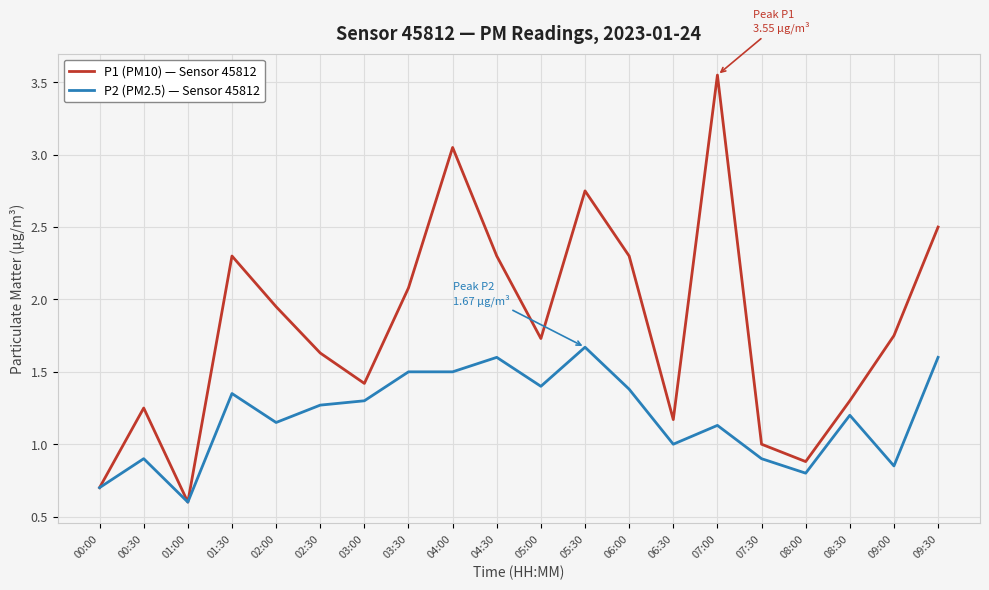

At which category does P2 (PM2.5) — Sensor 45812 reach its first local valley?

01:00